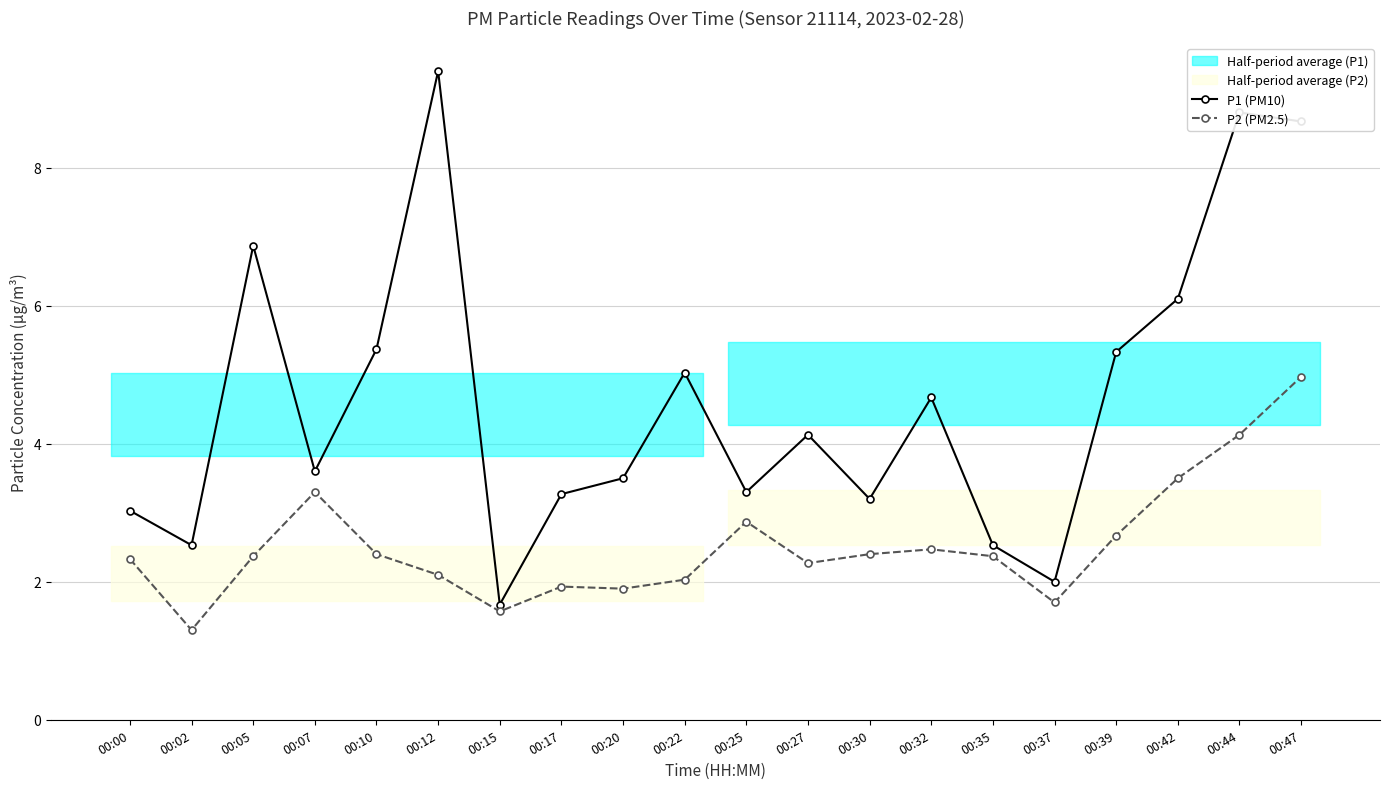

True or false: P1 (PM10) has more than 1 interior local peaks.

True